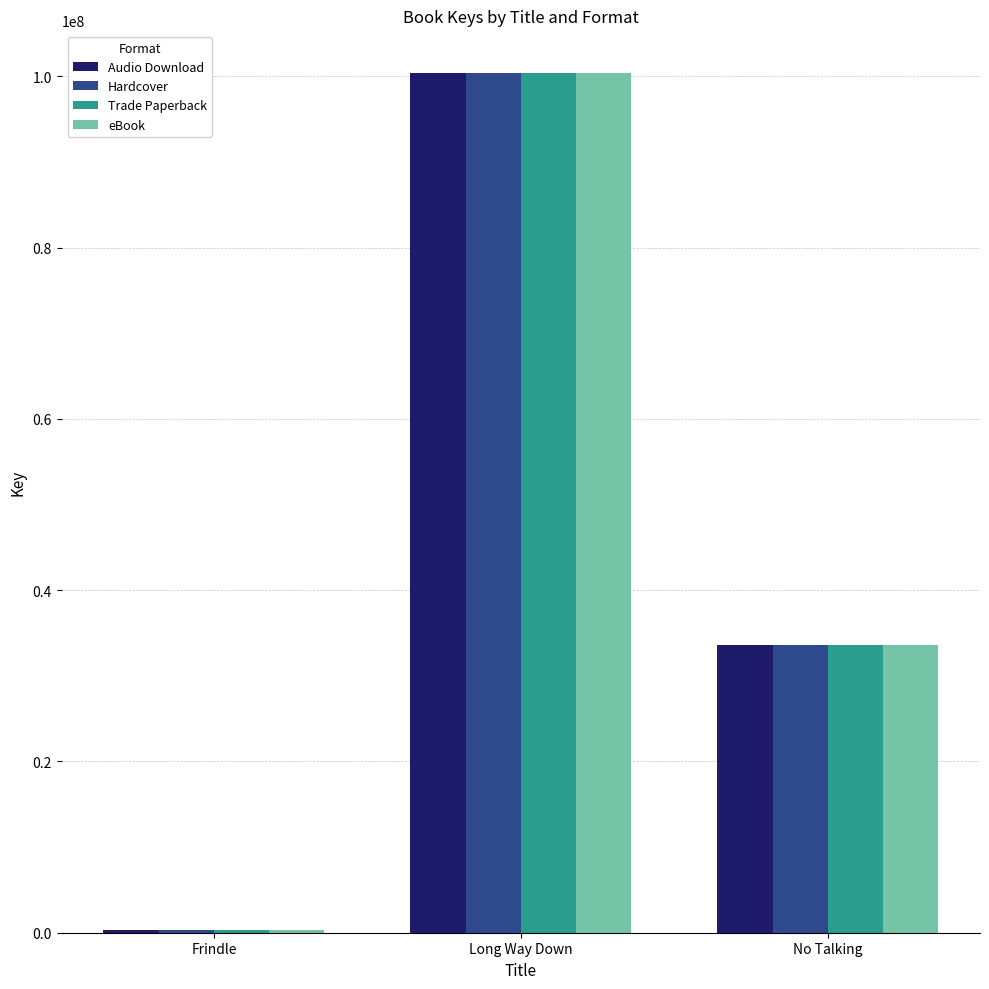

Reading left to right, extract all data points from this chart.

Audio Download: 336458	100356512	33633402
Hardcover: 336458	100356512	33633402
Trade Paperback: 336458	100356512	33633402
eBook: 336458	100356512	33633402